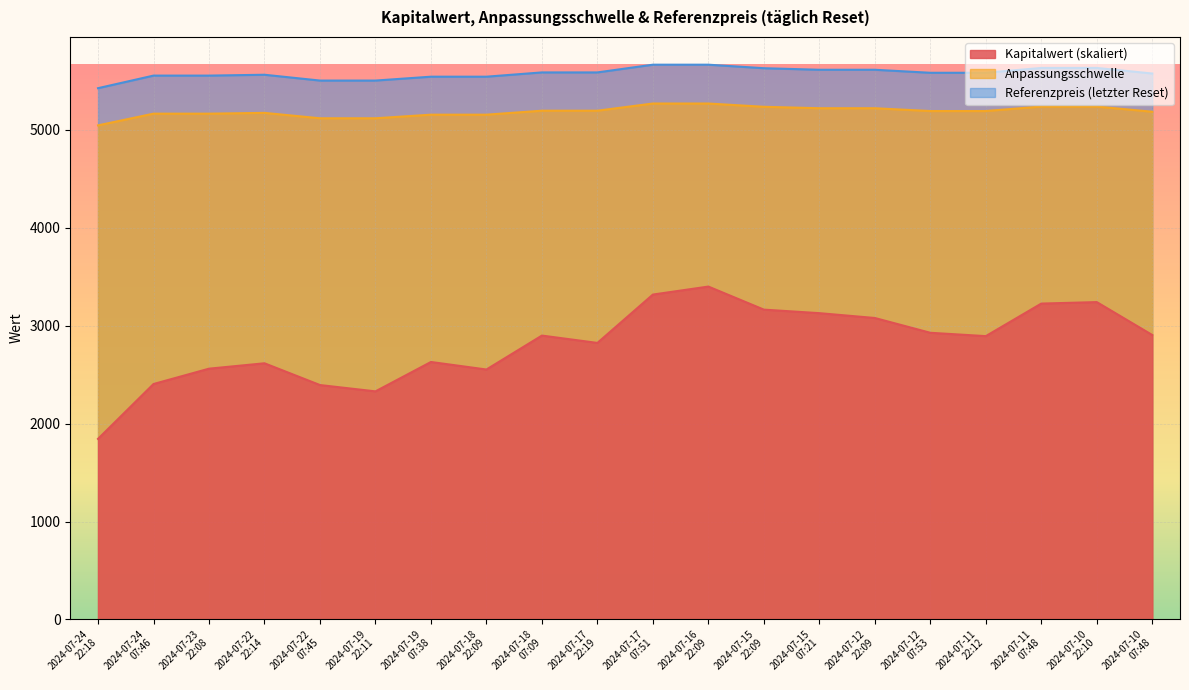

List the labels in order of Kapitalwert value, largest first.

2024-07-16
22:09, 2024-07-17
07:51, 2024-07-10
22:10, 2024-07-11
07:48, 2024-07-15
22:09, 2024-07-15
07:21, 2024-07-12
22:09, 2024-07-12
07:53, 2024-07-10
07:48, 2024-07-18
07:09, 2024-07-11
22:12, 2024-07-17
22:19, 2024-07-19
07:38, 2024-07-22
22:14, 2024-07-23
22:08, 2024-07-18
22:09, 2024-07-24
07:46, 2024-07-22
07:45, 2024-07-19
22:11, 2024-07-24
22:18